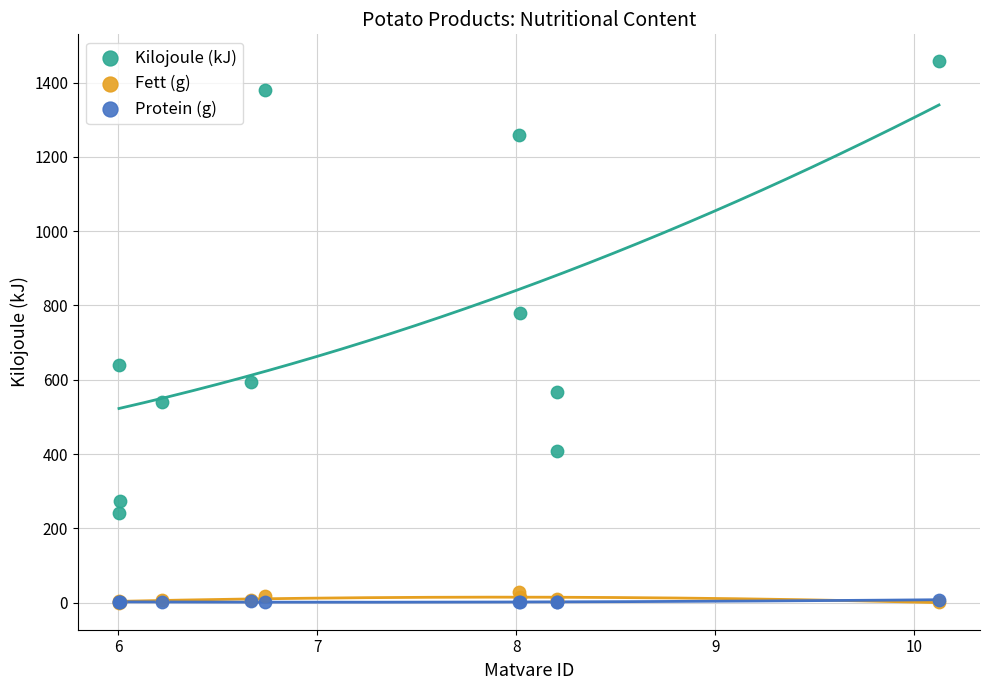

Across all series, what Y value is closest to 728?

780.0